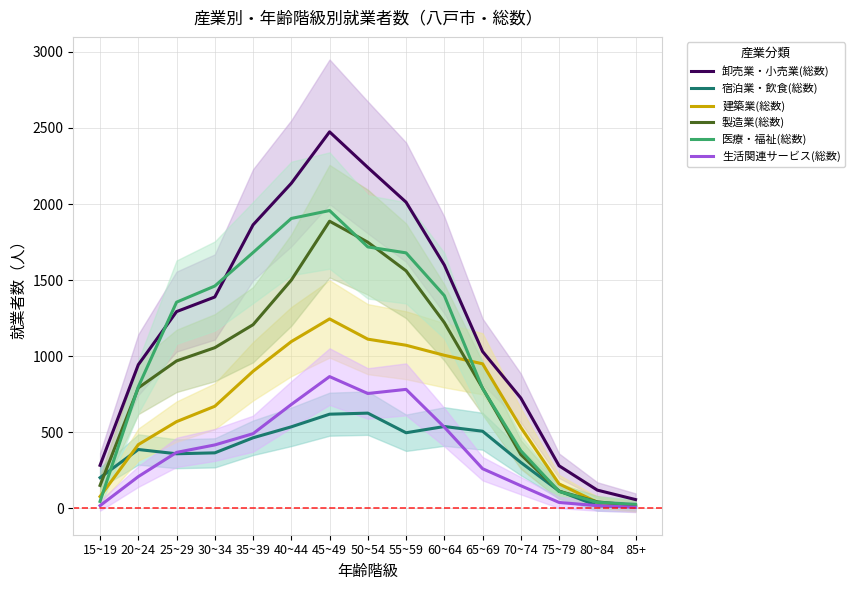

Count the number of categories in the chart.

15